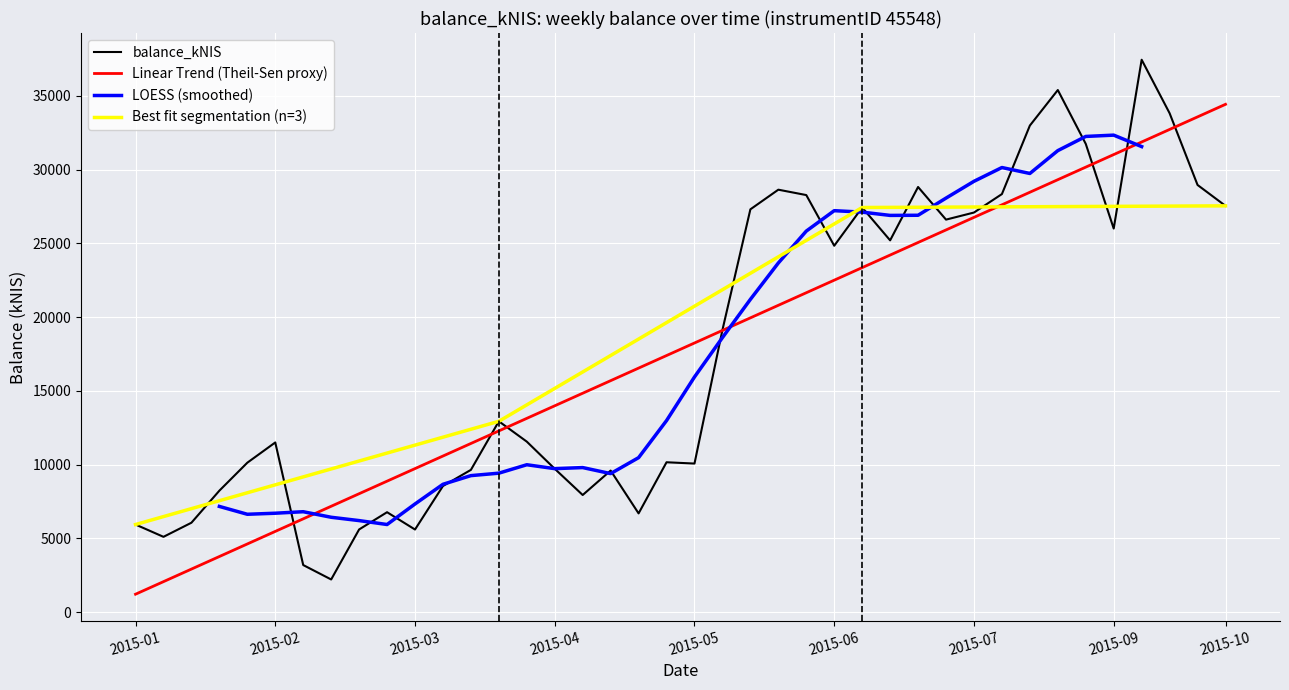

How many interior local peaks (higher than both neighbors) does the data have?

10